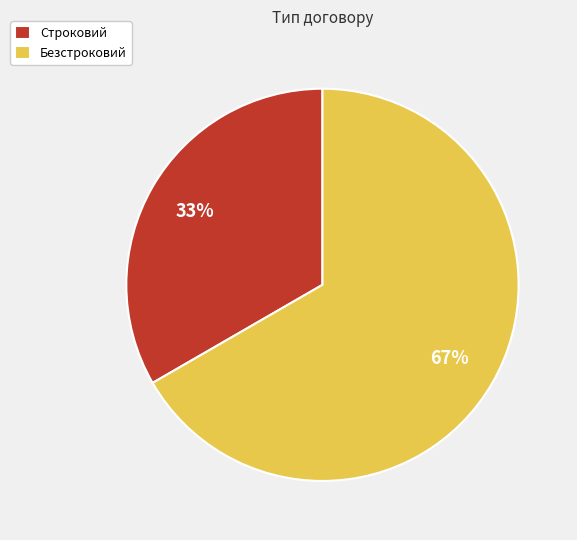

To the nearest percent, what is the combined percentage of Строковий and Безстроковий?

100%